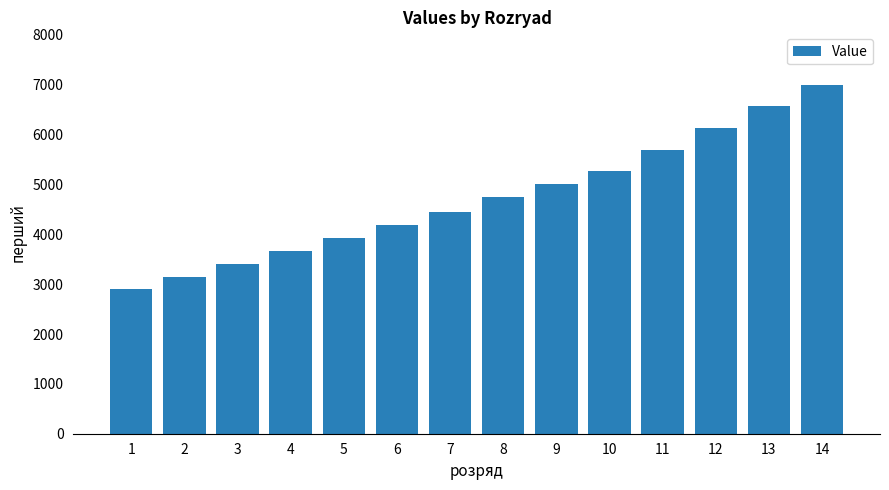

What is the difference between the maximum and second lowest values?

3848